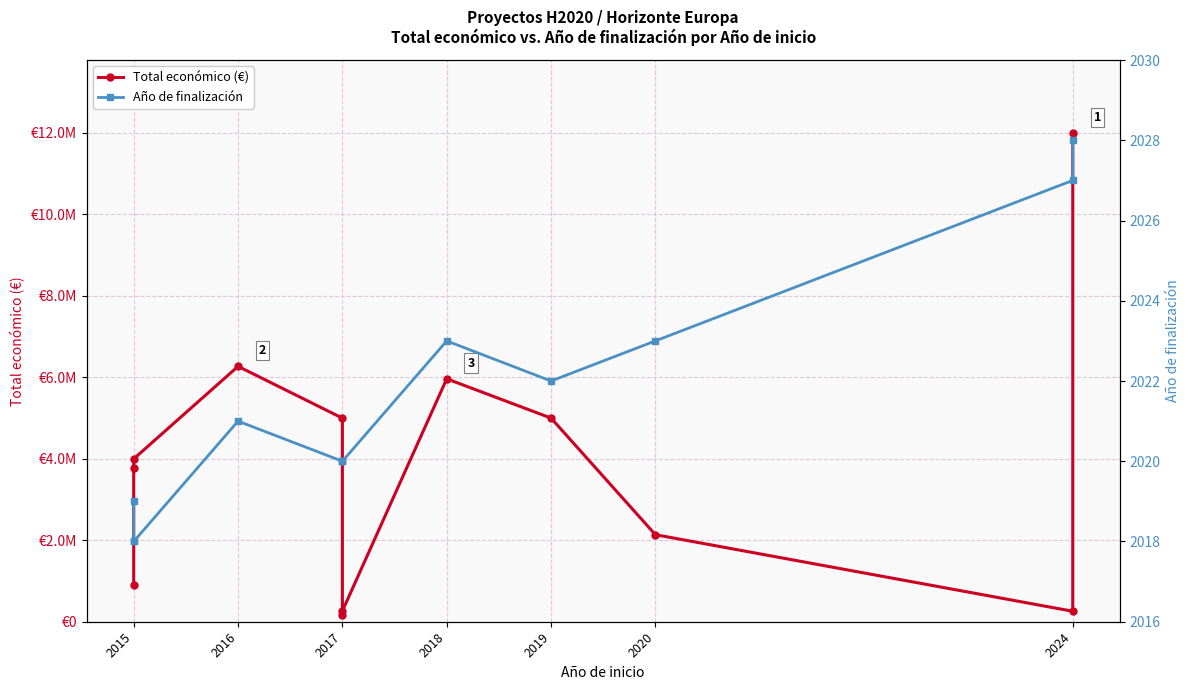

Count the number of data series in this chart.

2